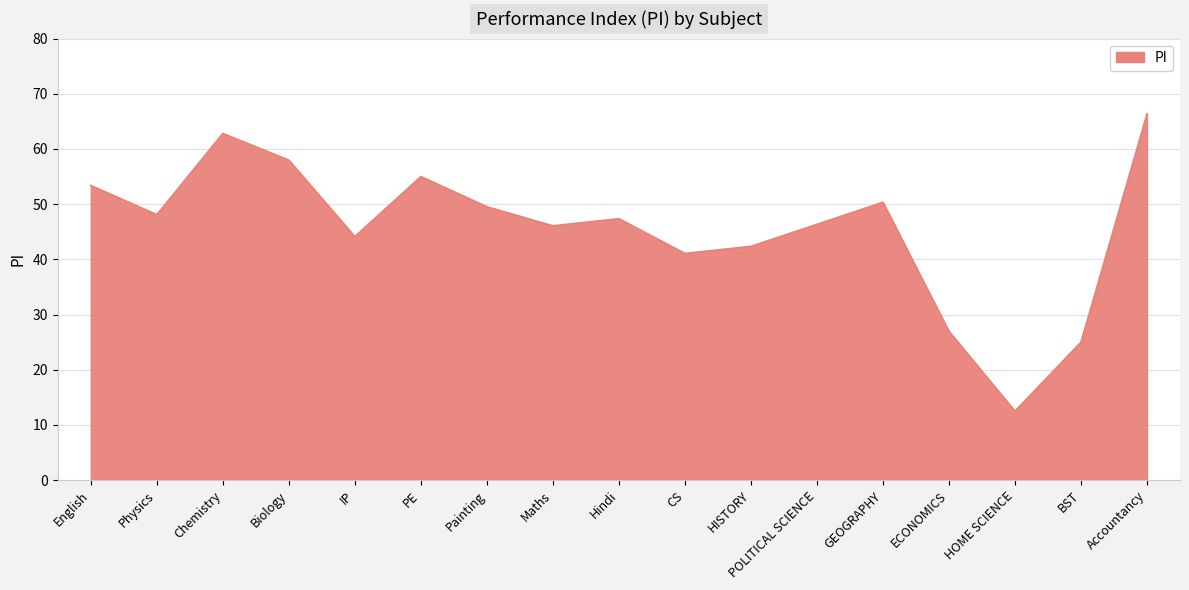

What is the change in value from Chemistry to Biology?

-4.8